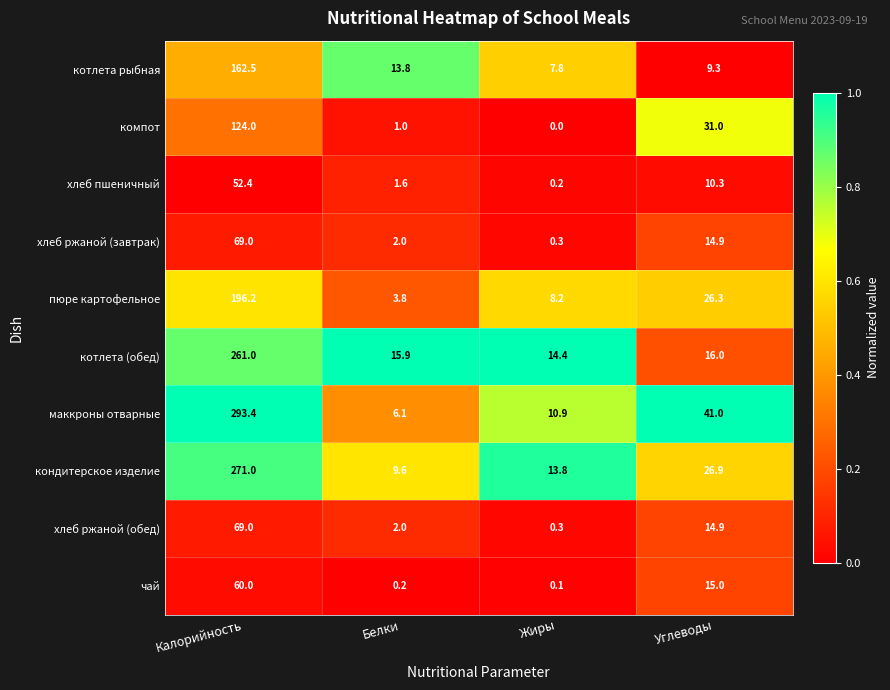

What is the average value of the пюре картофельное series?

58.6